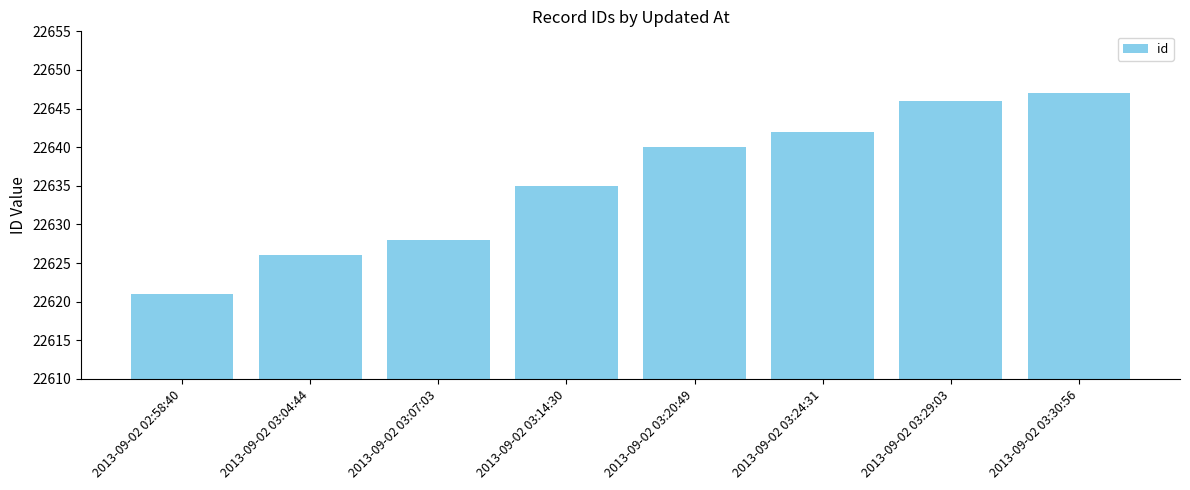

Which category has the highest value across all series?

2013-09-02 03:30:56